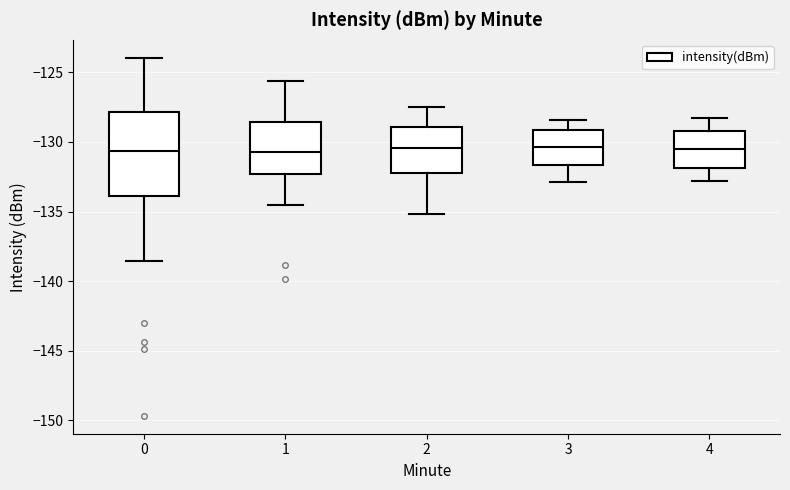

Where does the upper whisker of the box at x = 3 end on the y-axis? The values are not printed on the chart, so give them approximately, as read against the axis.

-128.5